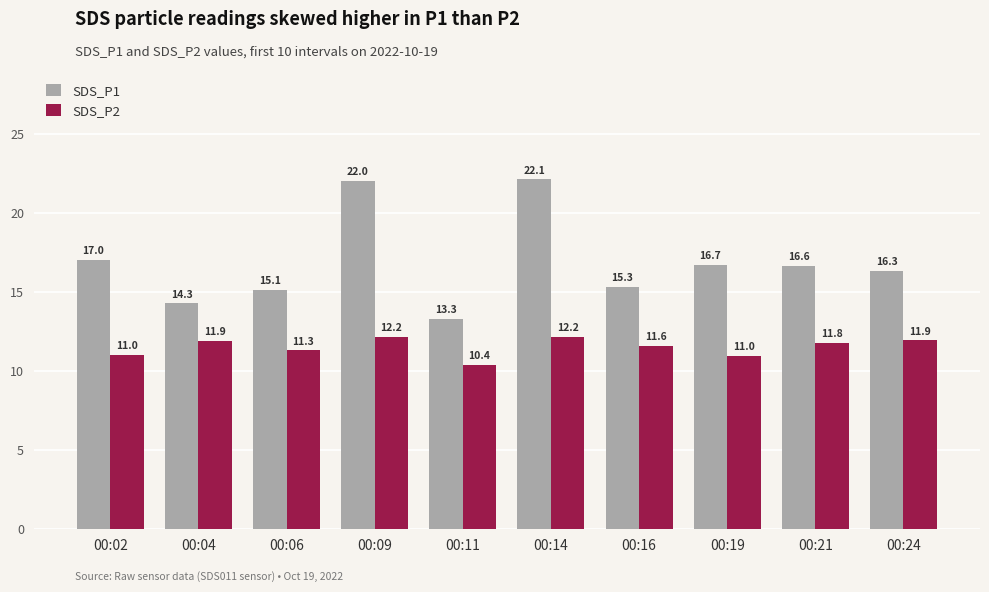

What is the difference between the maximum and minimum values in the SDS_P2 series?

1.8